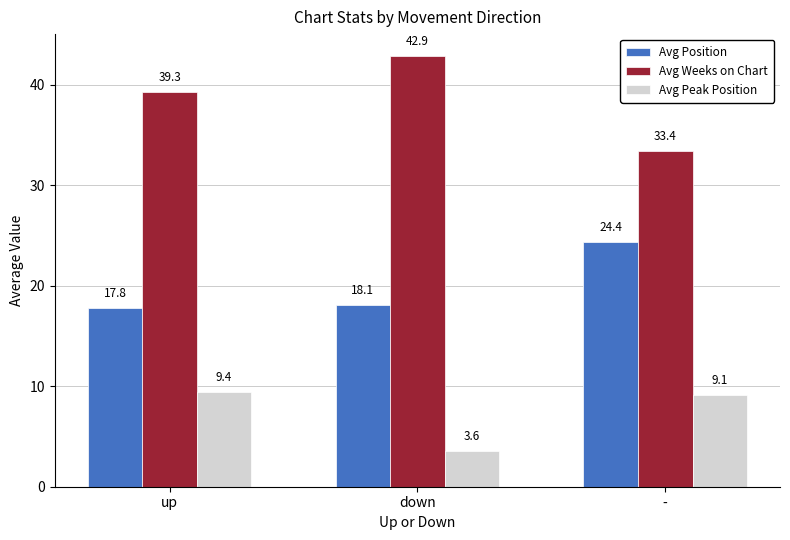

Which series has the largest total across all categories?

Avg Weeks on Chart